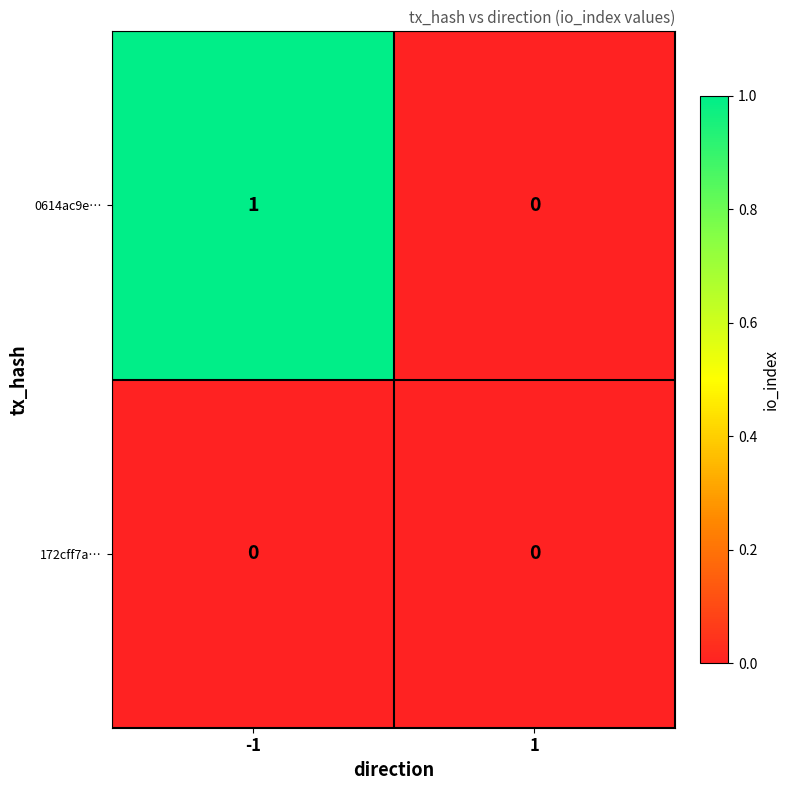

Reading left to right, list all the values displayed in this chart.

0614ac9e…: -1=1	1=0
172cff7a…: -1=0	1=0